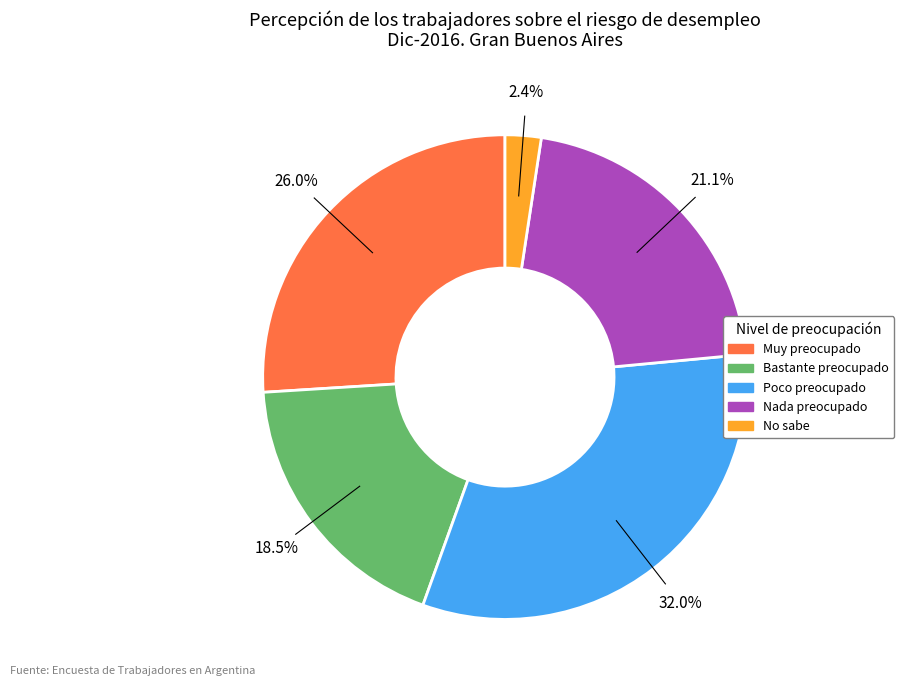

Rank the categories by value from highest to lowest.

Poco preocupado, Muy preocupado, Nada preocupado, Bastante preocupado, No sabe